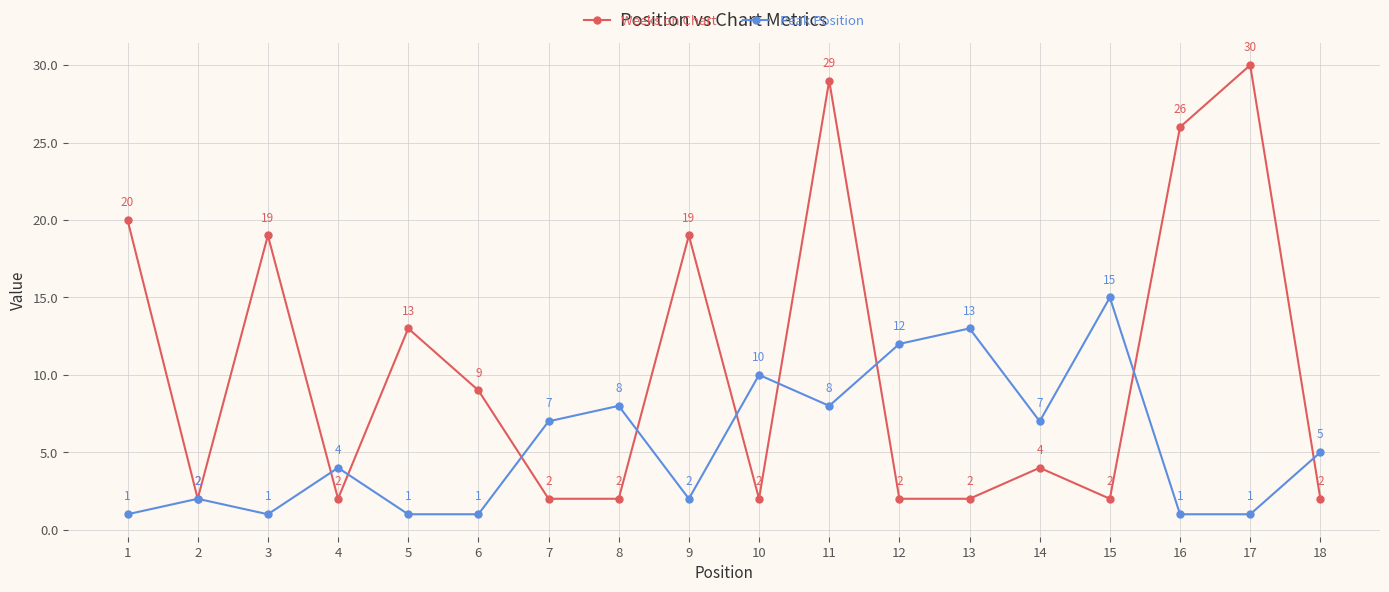

Count the number of data series in this chart.

2